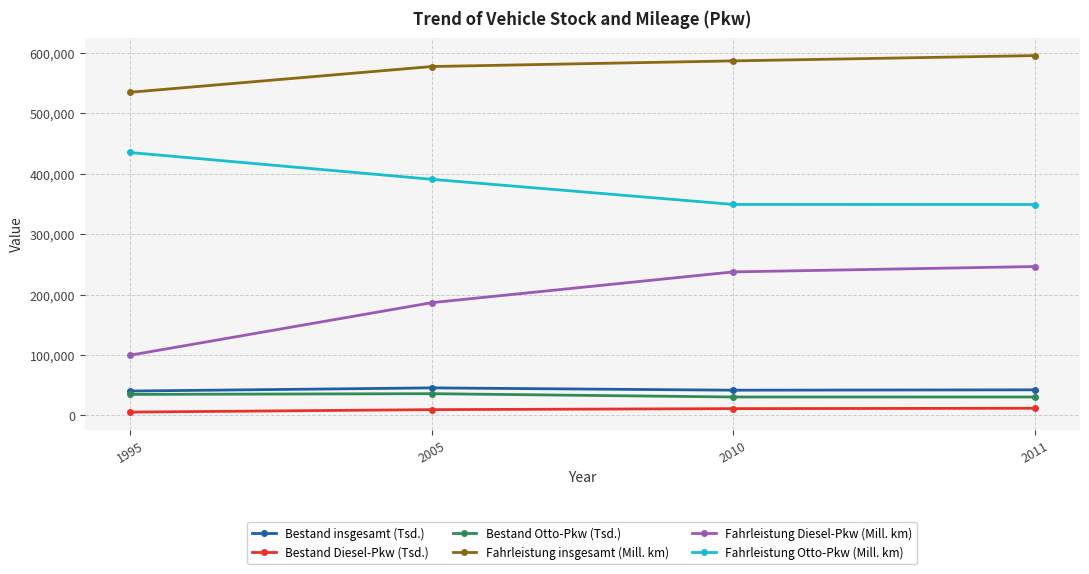

What are all the series names shown in the legend?

Bestand insgesamt (Tsd.), Bestand Diesel-Pkw (Tsd.), Bestand Otto-Pkw (Tsd.), Fahrleistung insgesamt (Mill. km), Fahrleistung Diesel-Pkw (Mill. km), Fahrleistung Otto-Pkw (Mill. km)